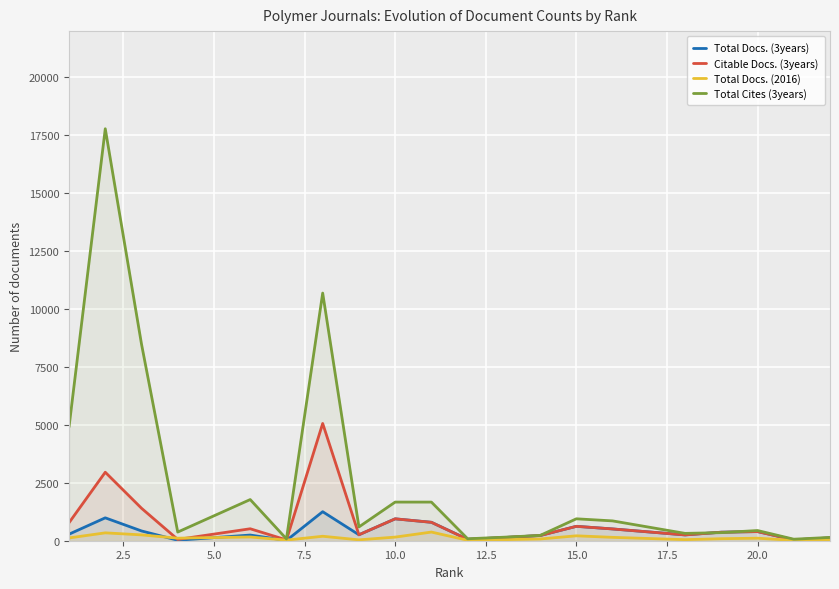

What is the maximum value shown in the chart?

17785